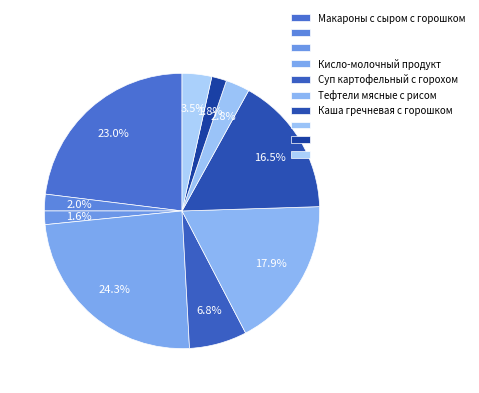

Count the number of slices in the pie.

10